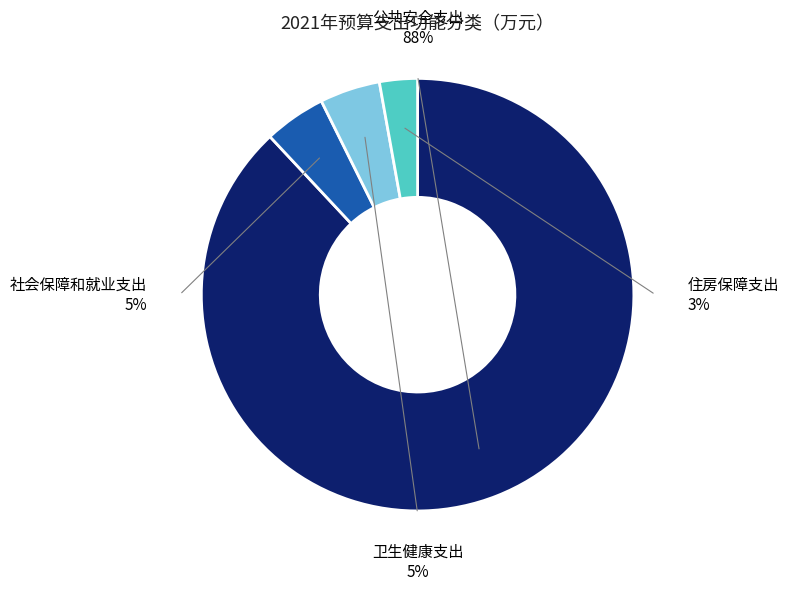

Rank the categories by value from highest to lowest.

公共安全支出, 社会保障和就业支出, 卫生健康支出, 住房保障支出